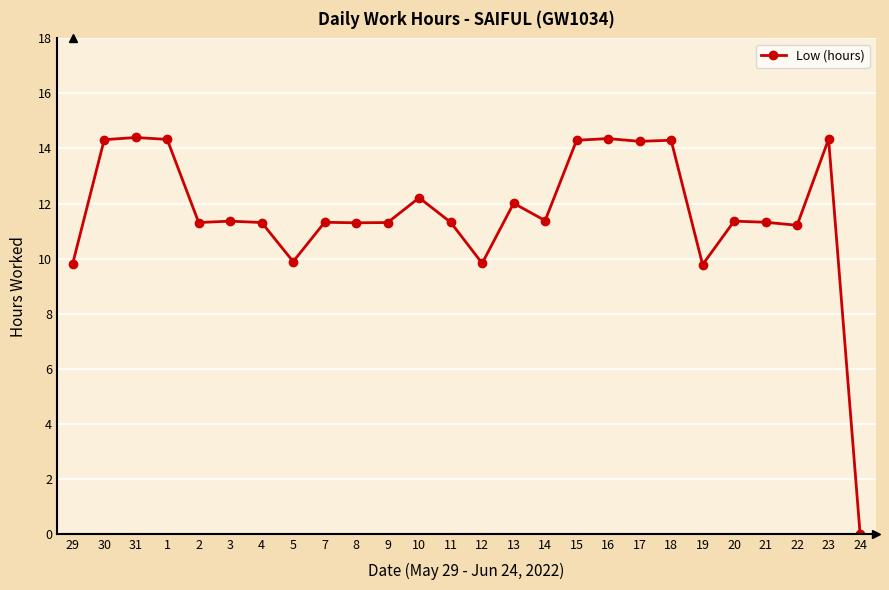

How many categories are shown in the chart?

26